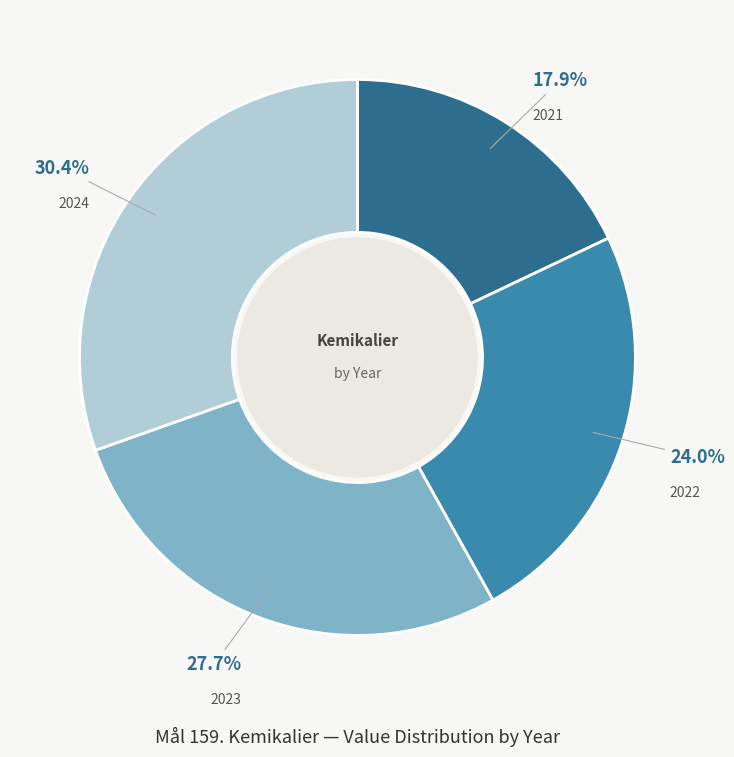

To the nearest percent, what portion does 2022 represent?

24%